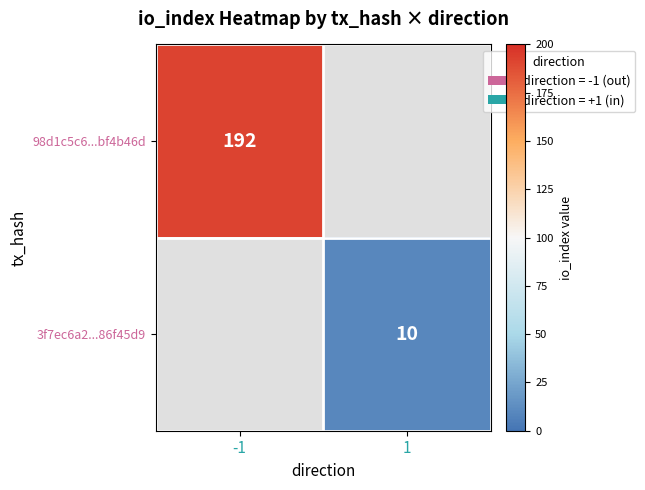

What is the smallest value displayed?

10.0